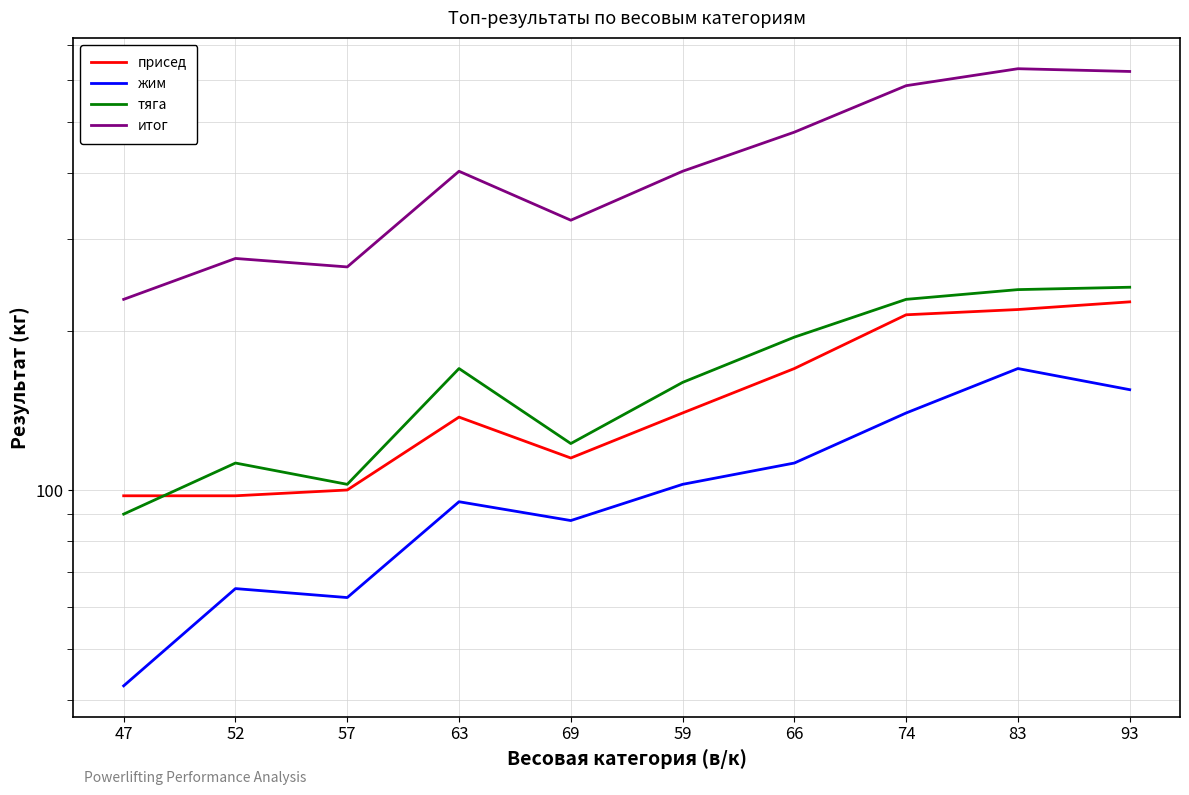

Where is the first local minimum for тяга?

57